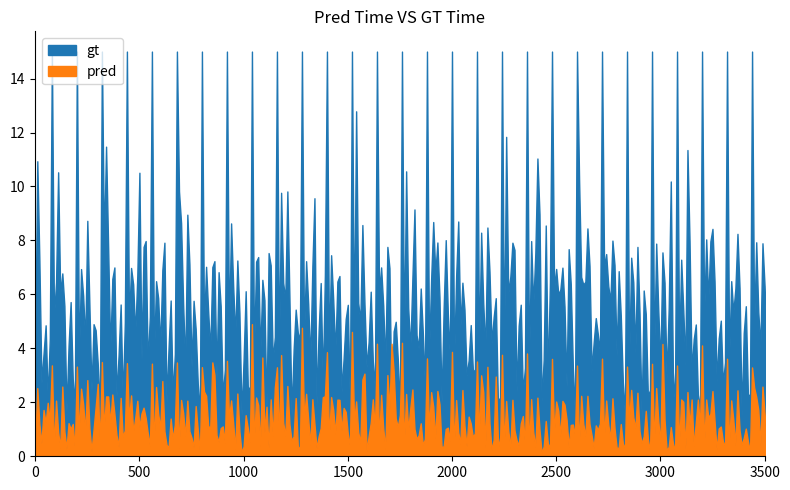

Which series has the largest total across all categories?

gt